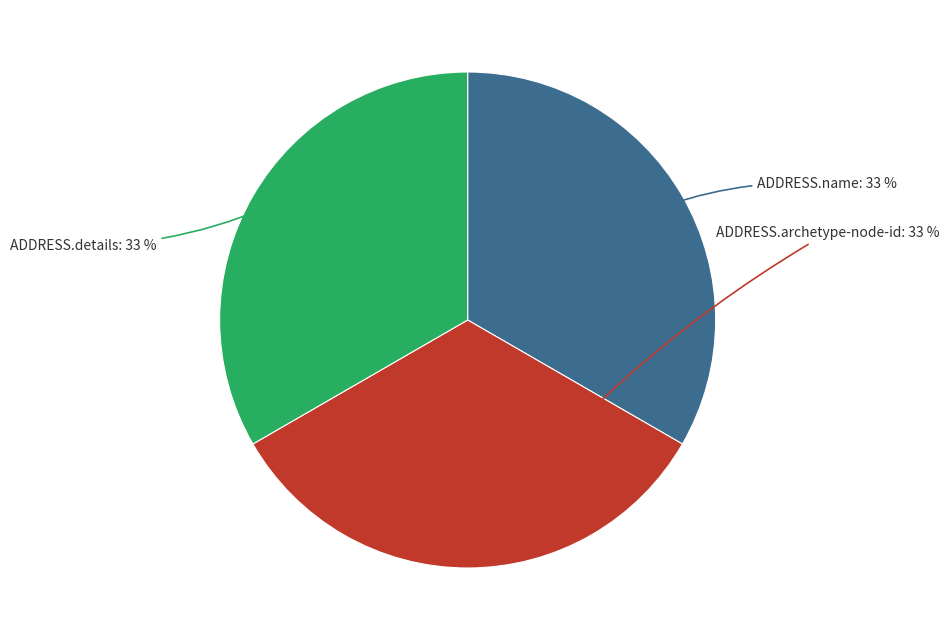

How many slices are in this pie chart?

3